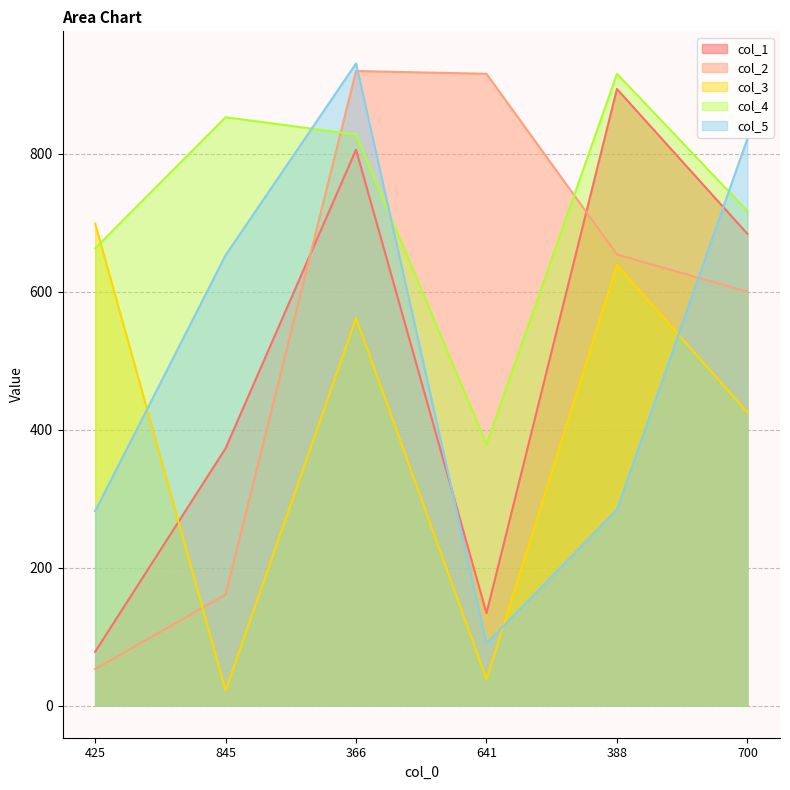

How many interior local valleys does the col_1 series have?

1